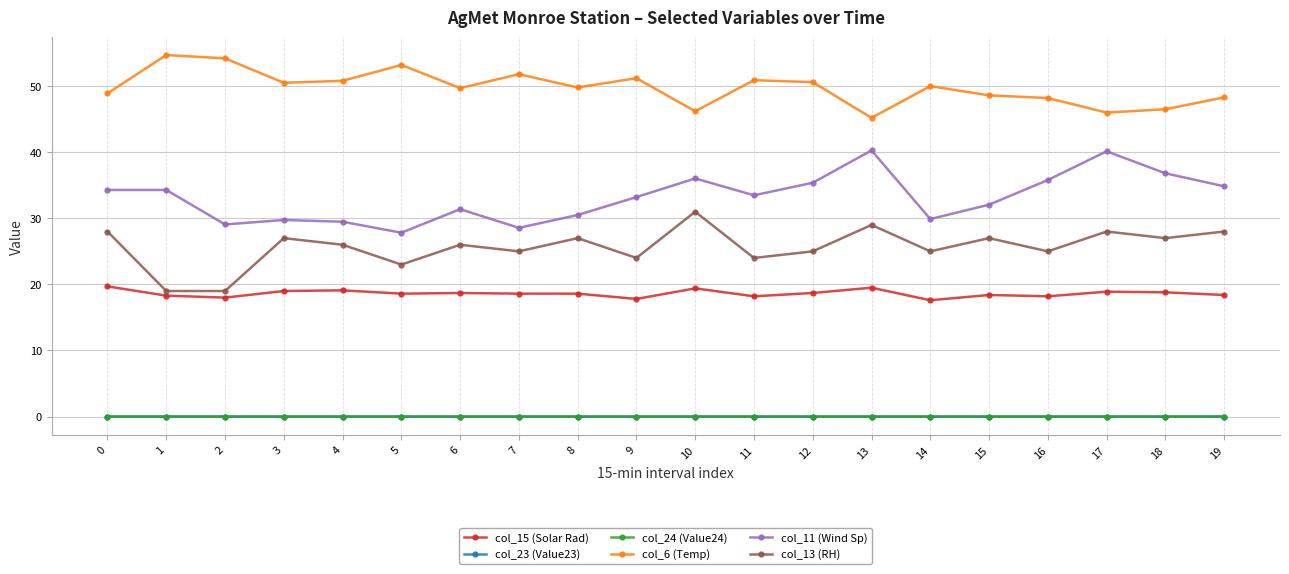

True or false: col_13 (RH) and col_11 (Wind Sp) cross at least once.

False